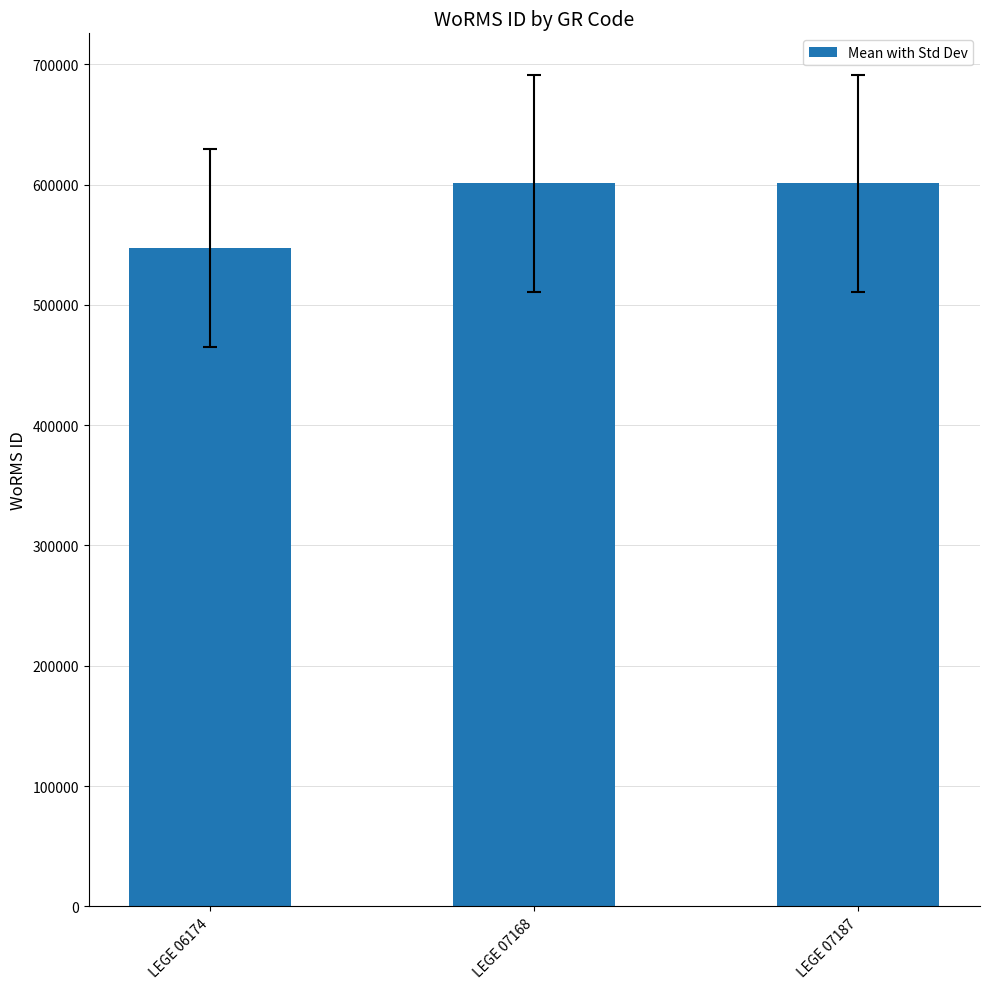

Between LEGE 06174 and LEGE 07168, which is larger?

LEGE 07168